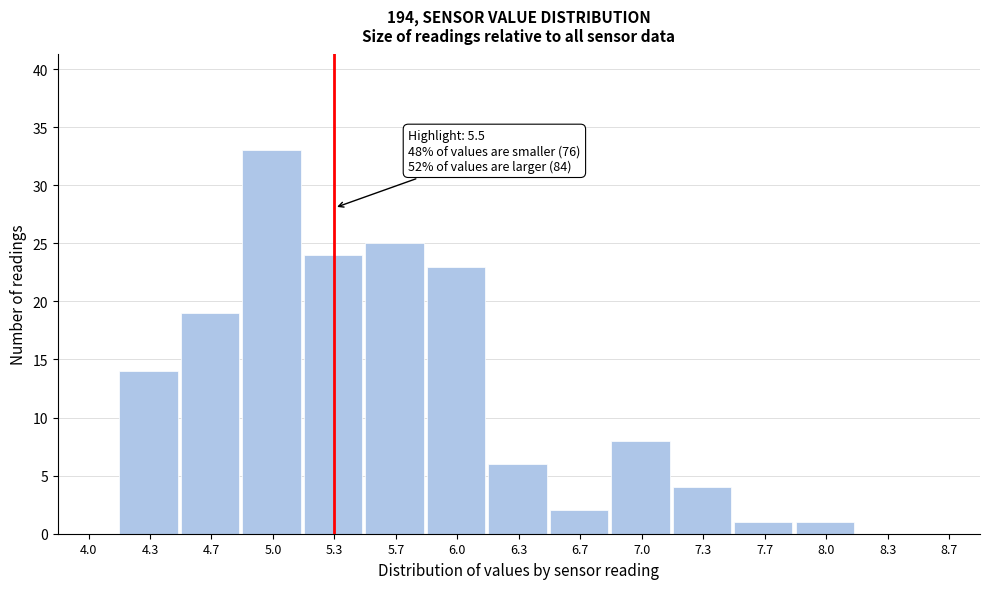

Reading right to left, transcribe all the data shown in this chart.

8.7=0	8.3=0	8.0=1	7.7=1	7.3=4	7.0=8	6.7=2	6.3=6	6.0=23	5.7=25	5.3=24	5.0=33	4.7=19	4.3=14	4.0=0